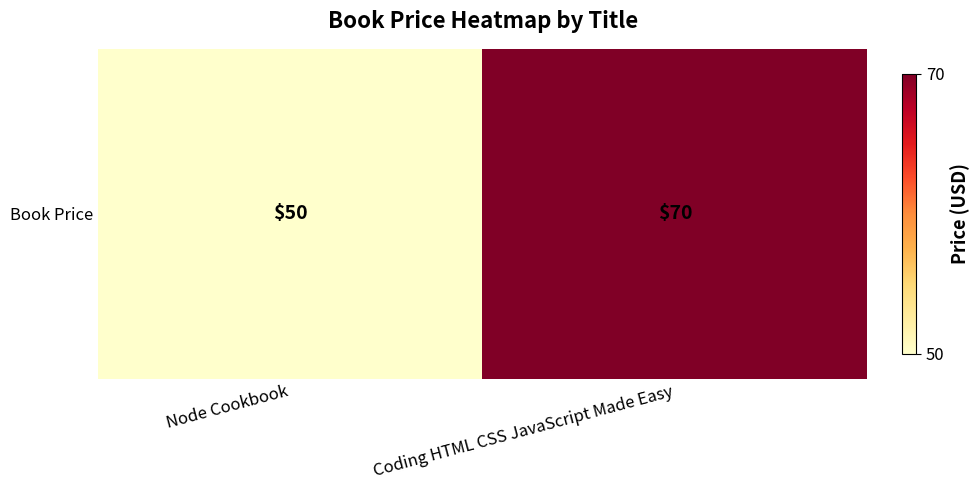

What is the ratio of the value at Node Cookbook to the value at Coding HTML CSS JavaScript Made Easy?

0.7